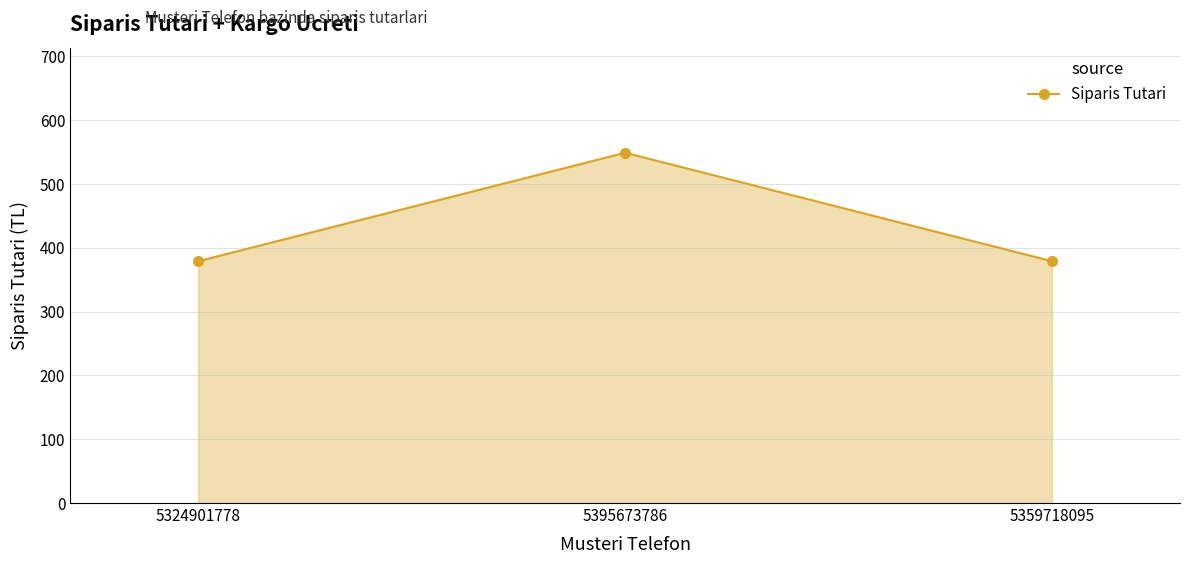

The value at 5359718095 is 179. True or false?

False